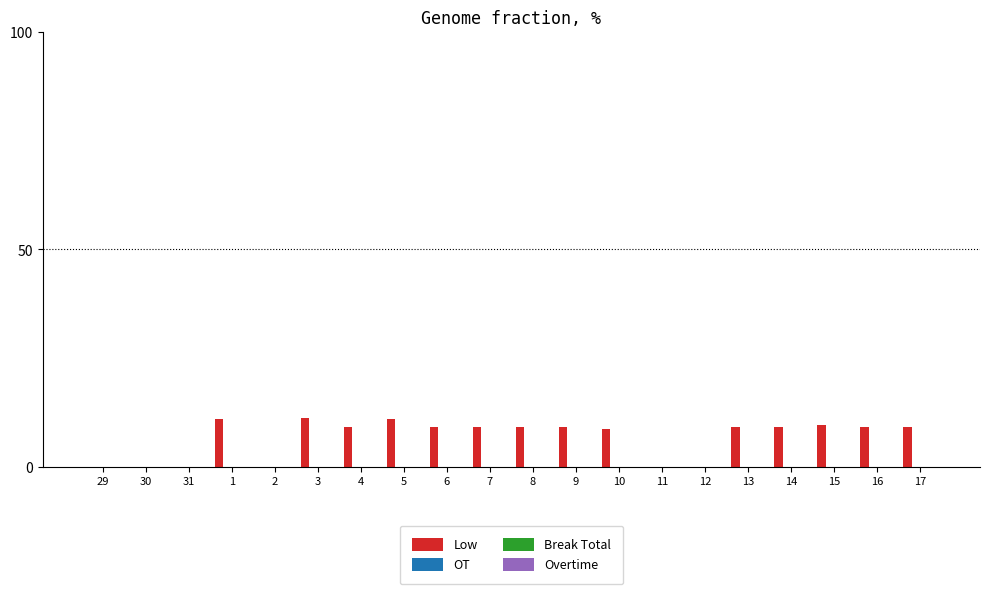

What is the greatest value displayed?

11.3